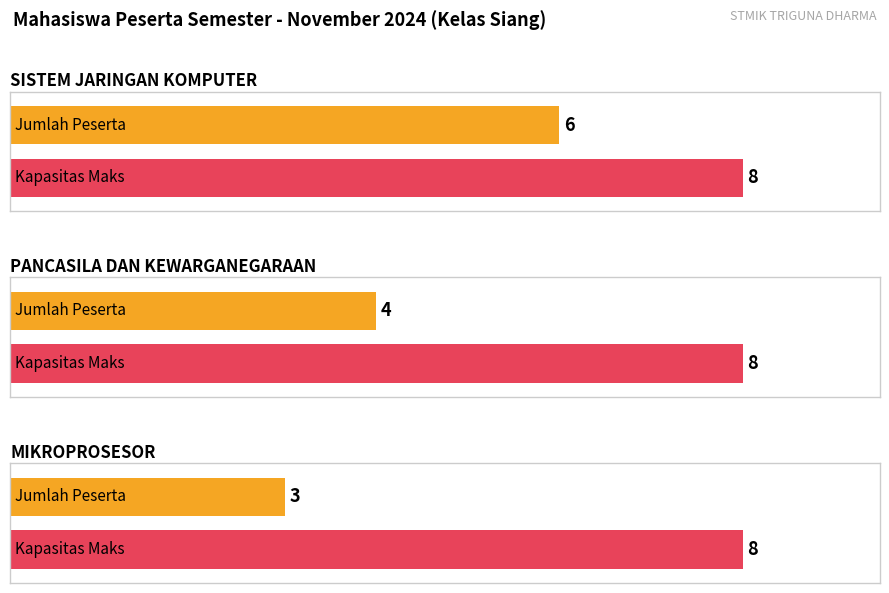

What is the minimum value shown in the chart?

3